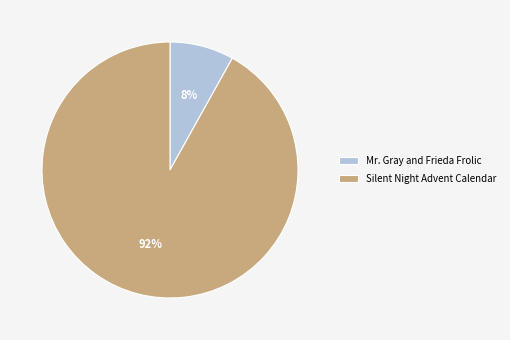

Which category has the smallest portion of the pie?

Mr. Gray and Frieda Frolic